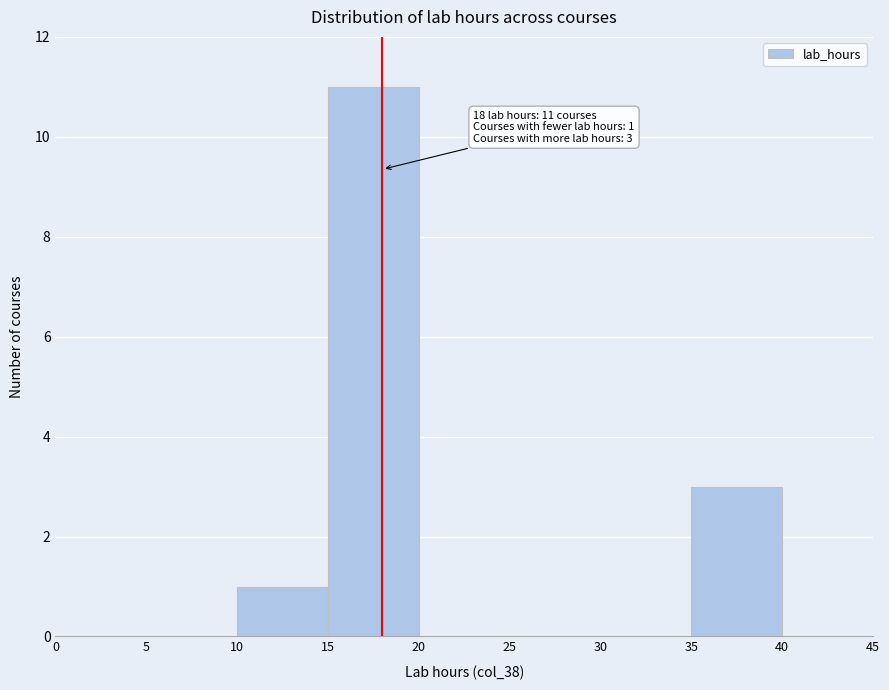

Over which range of the x-axis is the bar tallest?

15 to 20